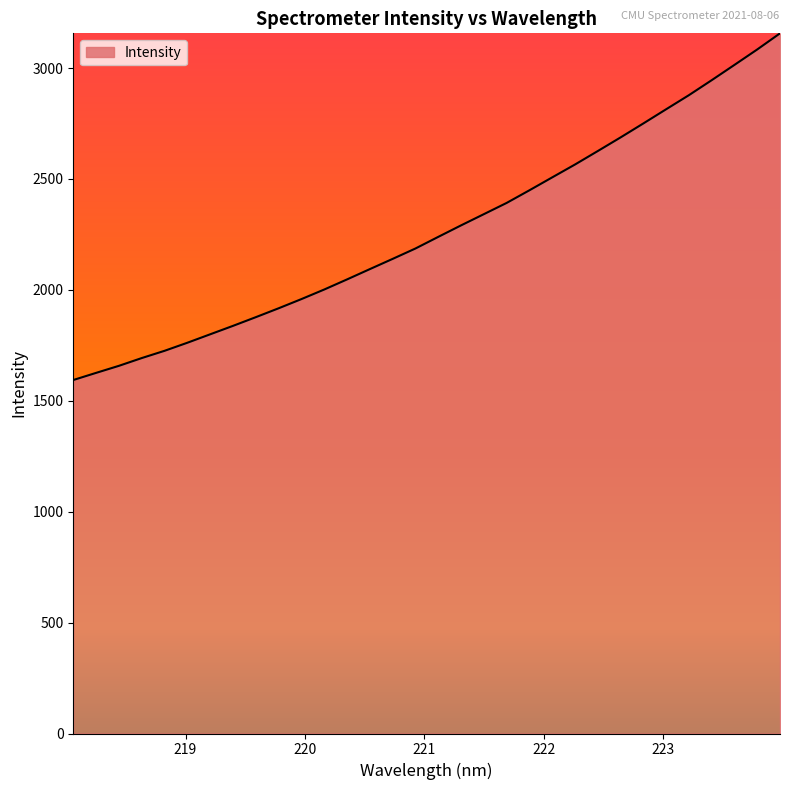

Reading left to right, list all the values displayed in this chart.

1593.5	1625.7	1657.5	1692.5	1725.2	1761.6	1799.6	1837.7	1876.9	1916.9	1958.4	2001.5	2047.1	2093.5	2139.6	2186.5	2238.8	2290.7	2341.2	2391.9	2448.9	2507.1	2565.1	2625.8	2687.2	2750.2	2814.1	2877.6	2945.1	3014.1	3083.7	3156.4